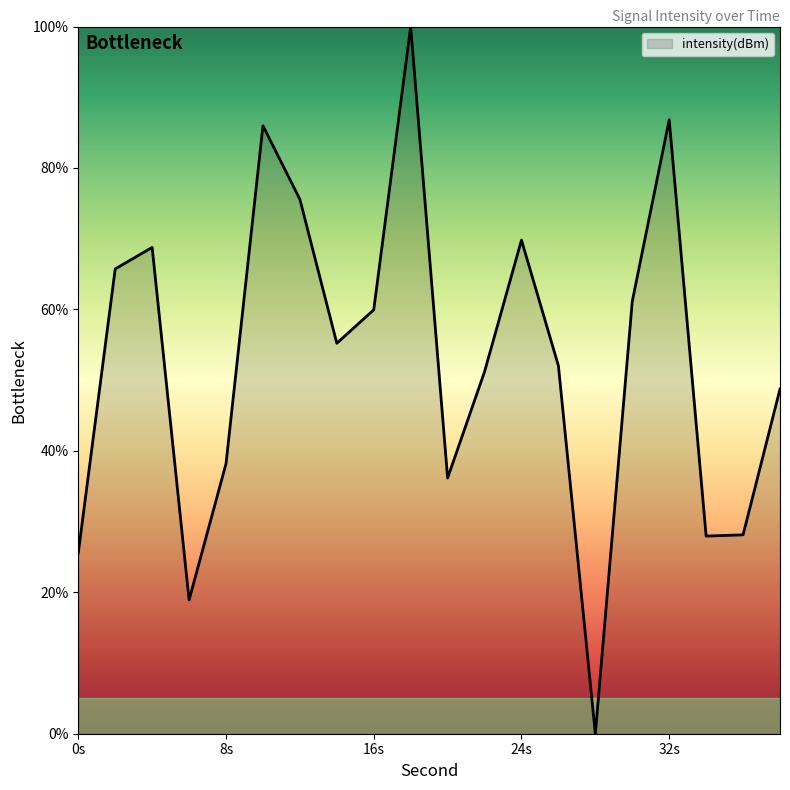

What is the difference between the maximum and minimum values?

100.0